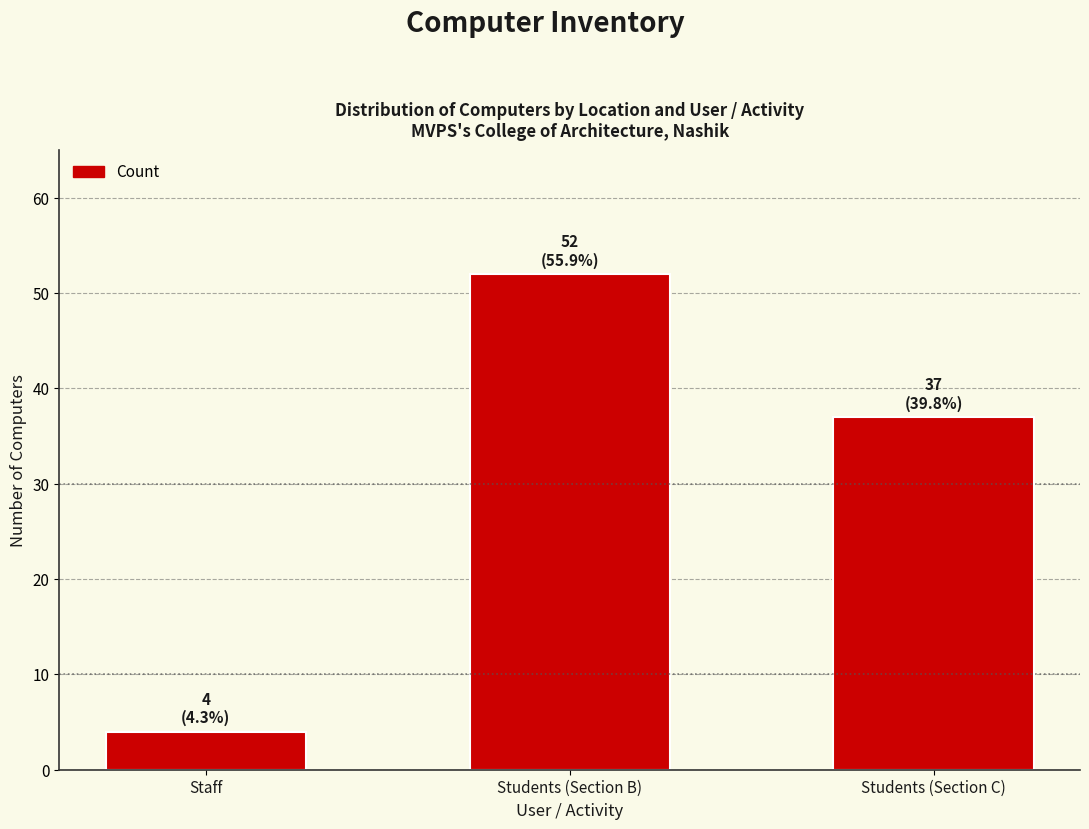

Is it true that the value at Students (Section B) is 52?

True